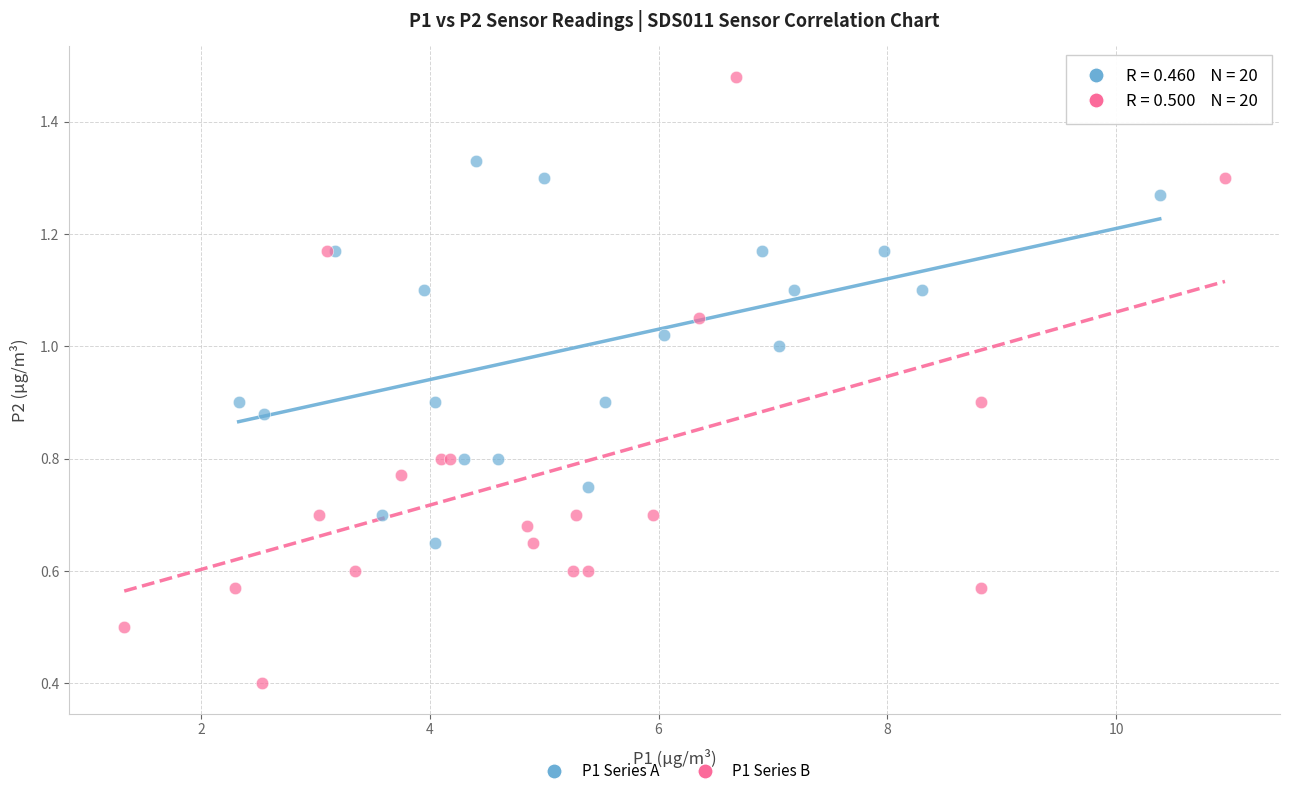

Which series contains the highest Y value?

P1 Series B